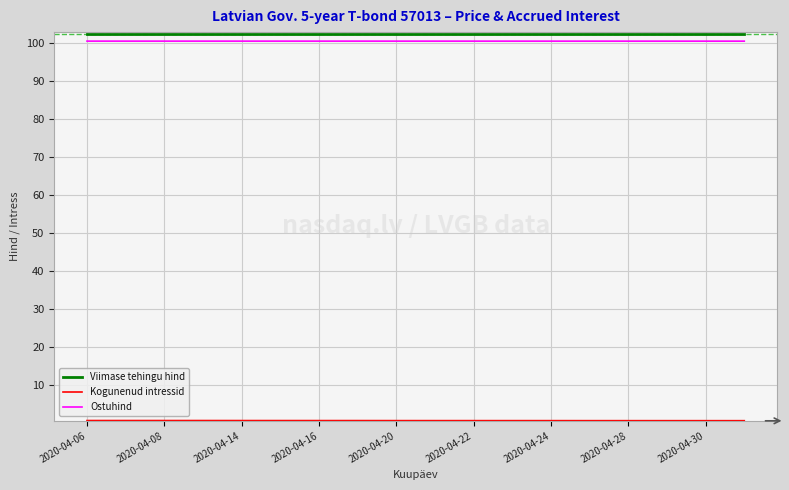

How many categories are shown in the chart?

18